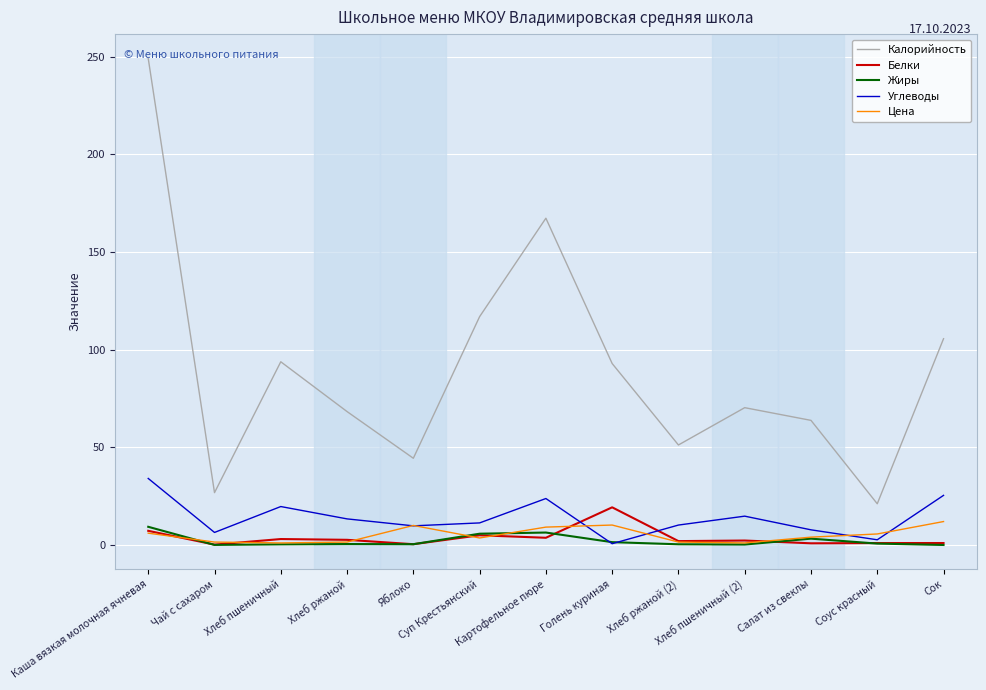

What is the spread (max minus min) of values at Хлеб пшеничный?

93.5